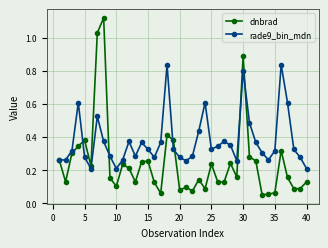

How many data points does each series have?

40